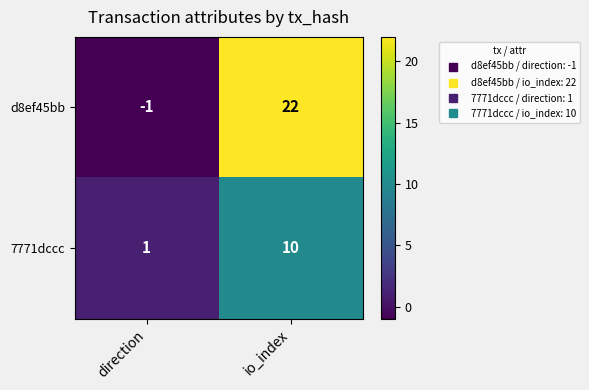

Between direction and io_index, which series saw the biggest shift?

d8ef45bb